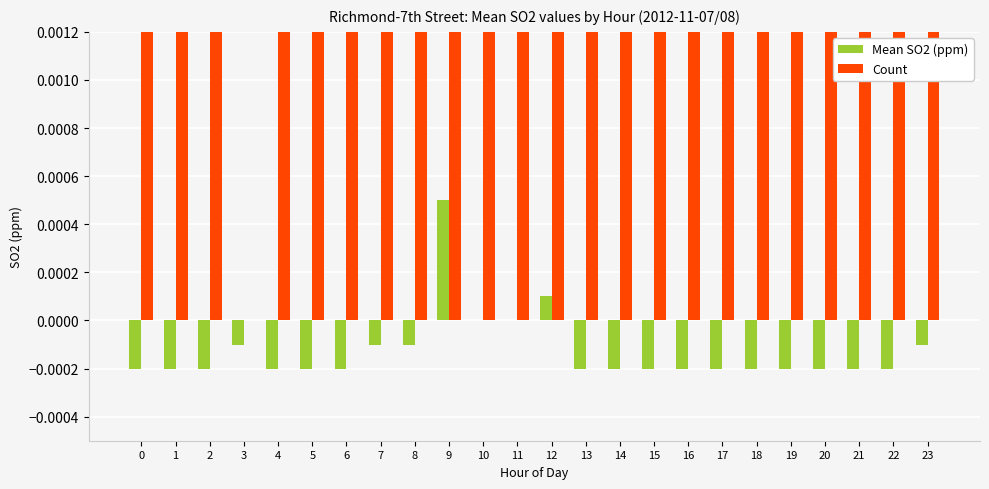

How many positive values does the Mean SO2 (ppm) series have?

2